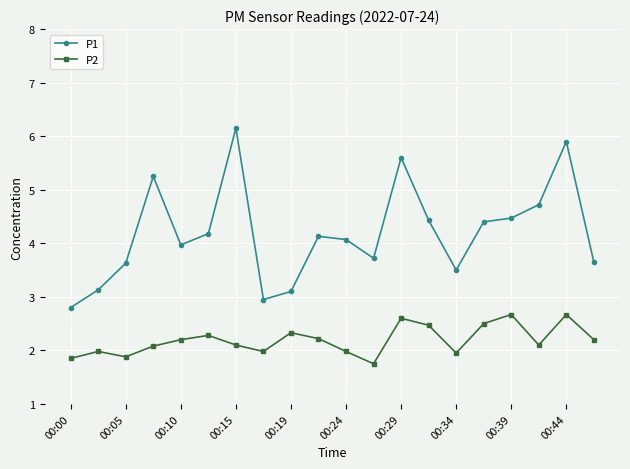

Which series has the widest spread of values?

P1